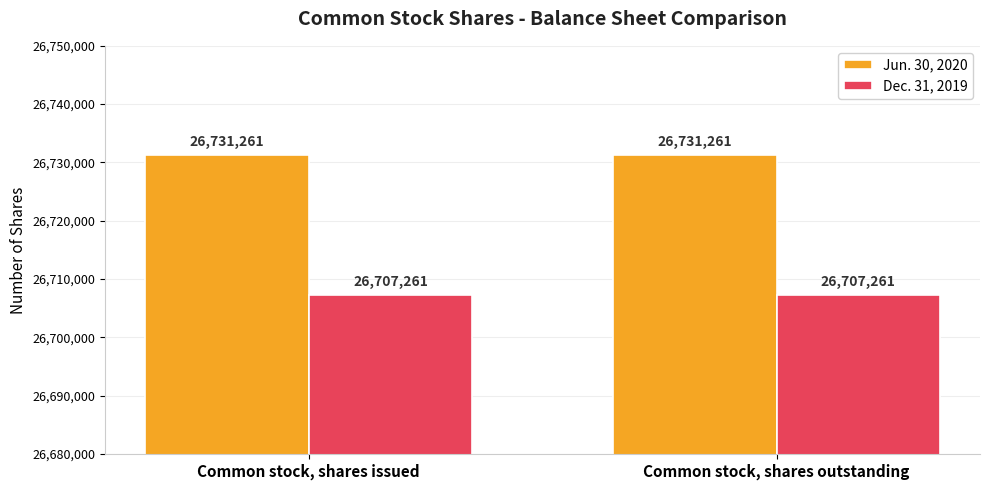

True or false: Dec. 31, 2019 has a value of 43263326 at Common stock, shares issued.

False